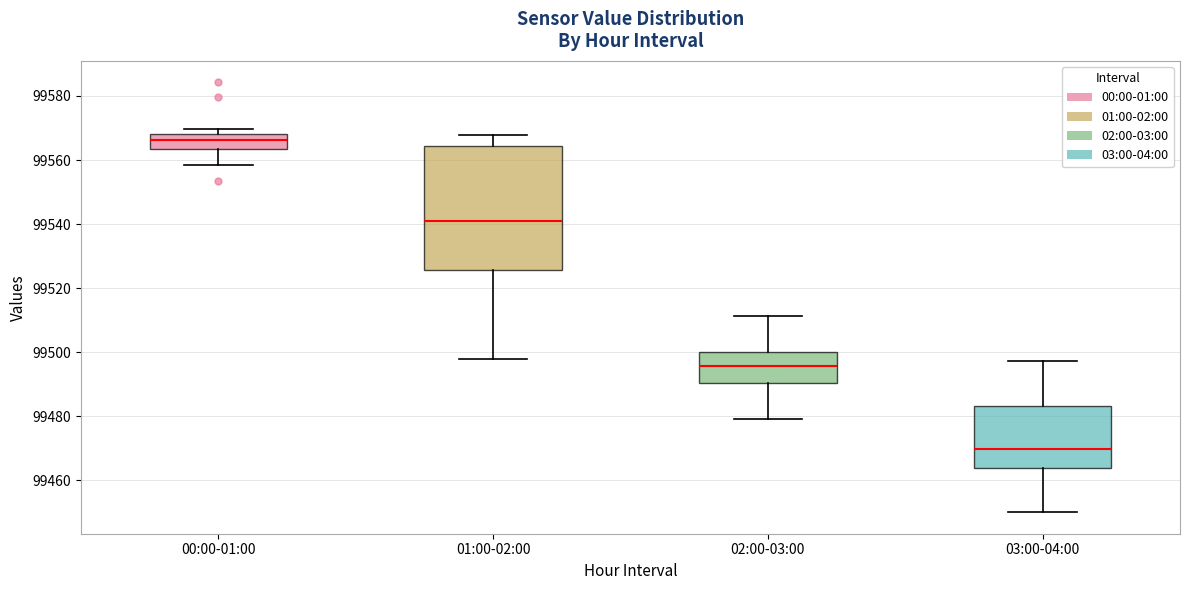

Comparing the boxes themselves (not the whiskers), which one is the tallest?

01:00-02:00